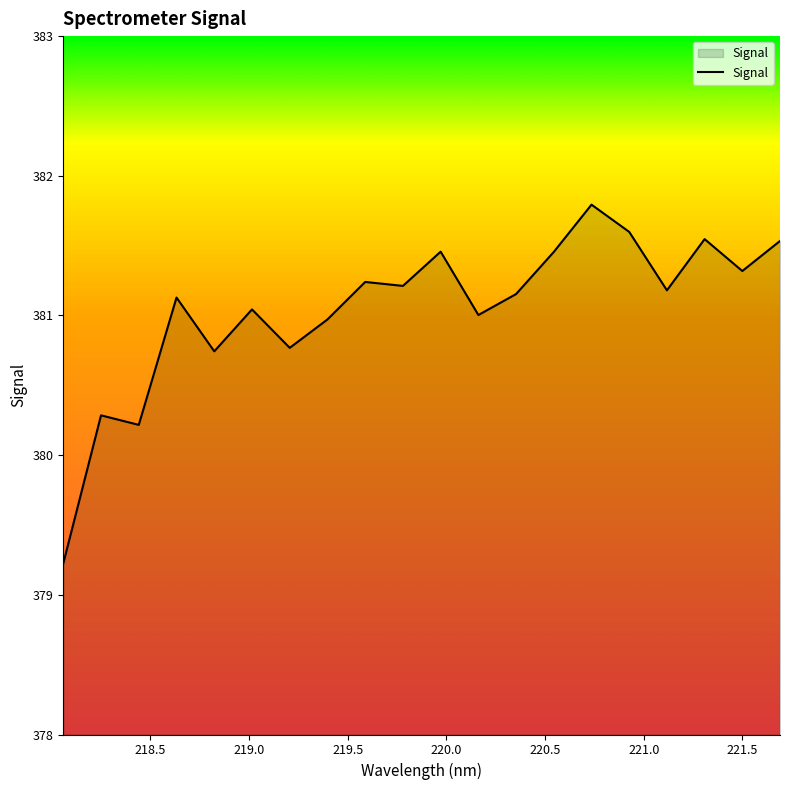

What is the minimum value shown in the chart?

379.2